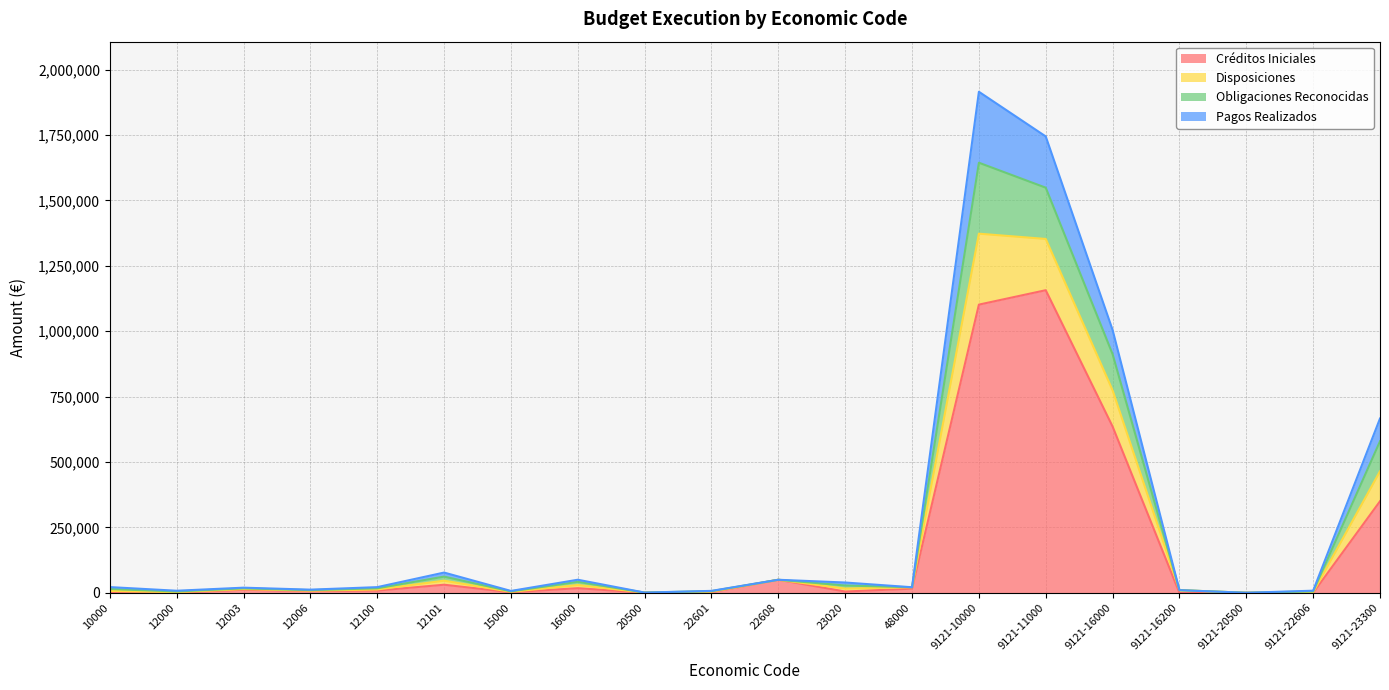

Is the value of Disposiciones at 9121-10000 greater than the value of Obligaciones Reconocidas at 22608?

Yes